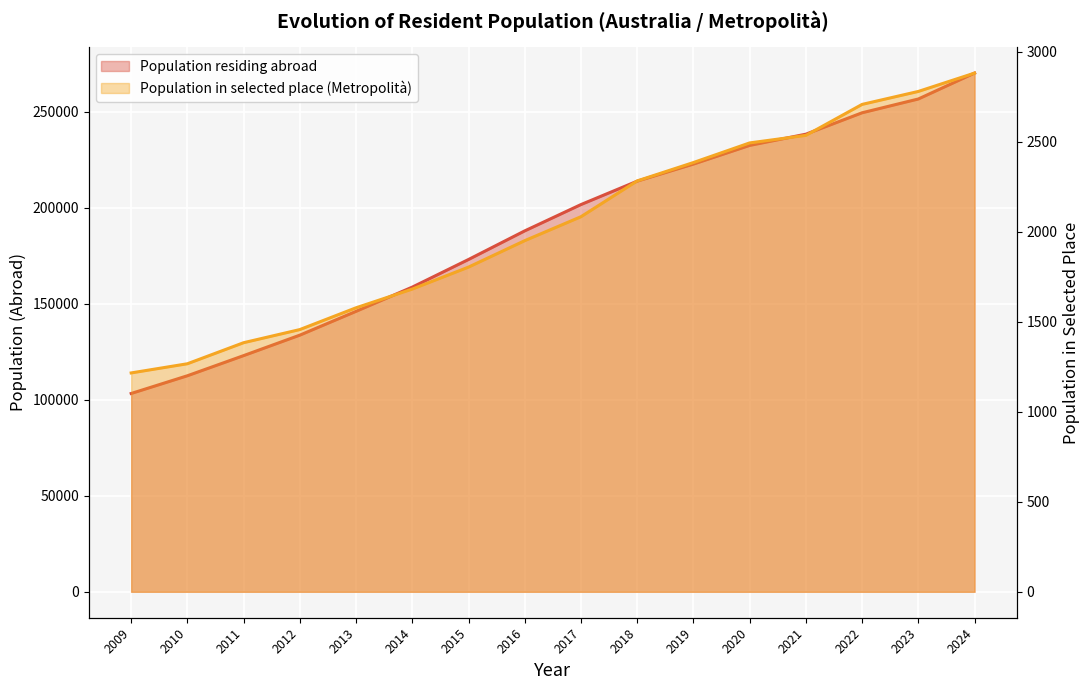

True or false: Population residing abroad (thousands) has a value of 205625 at 2012.

False